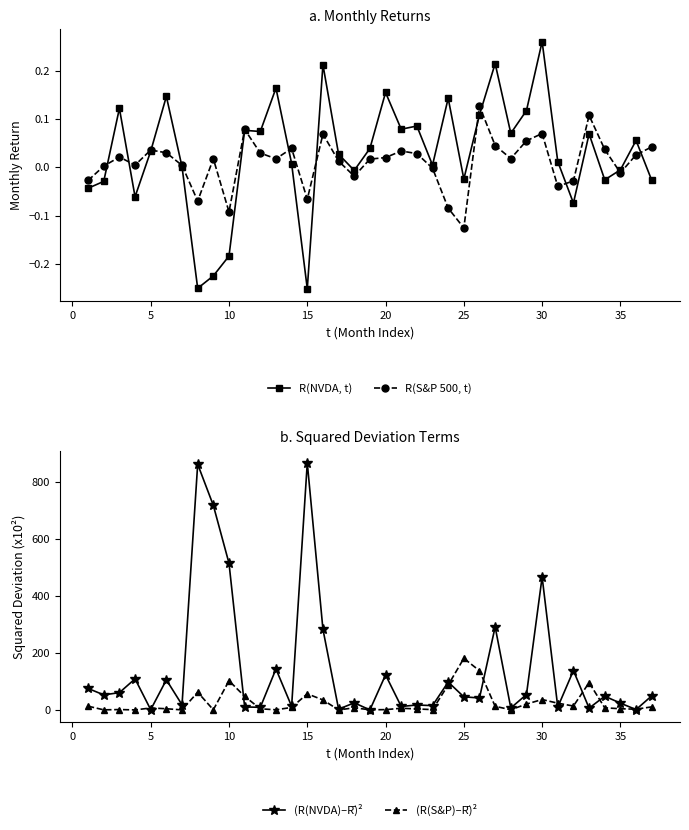

True or false: (R(S&P)–R̄)² and R(NVDA, t) cross at least once.

False